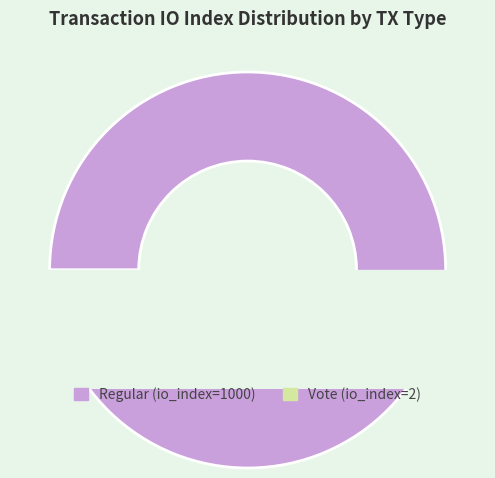

Rank the categories by value from highest to lowest.

Regular (io_index=1000), Vote (io_index=2)